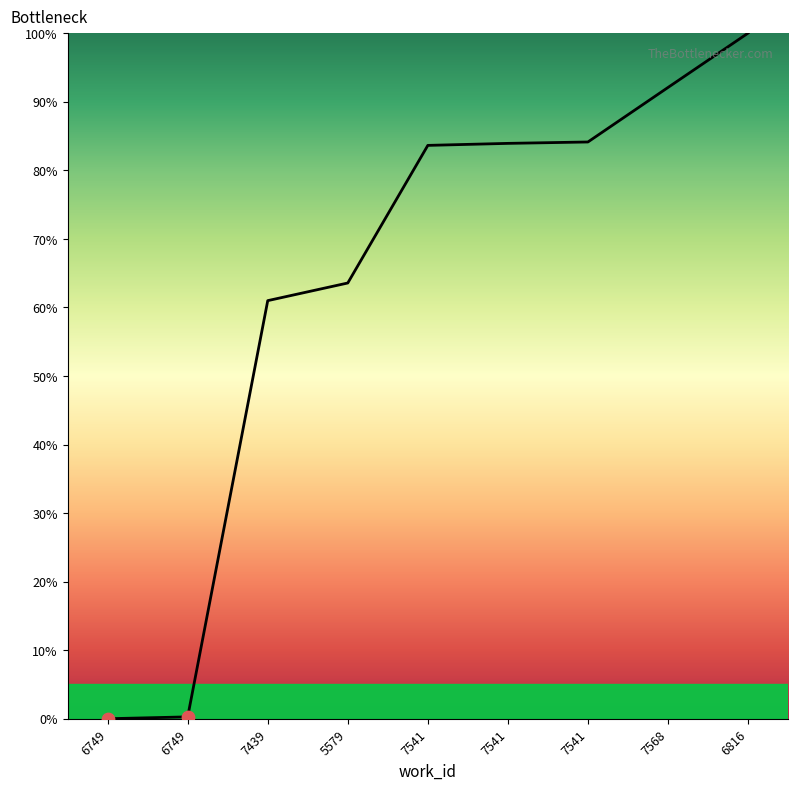

What is the change in value from 7439 to 7541?

+23.1